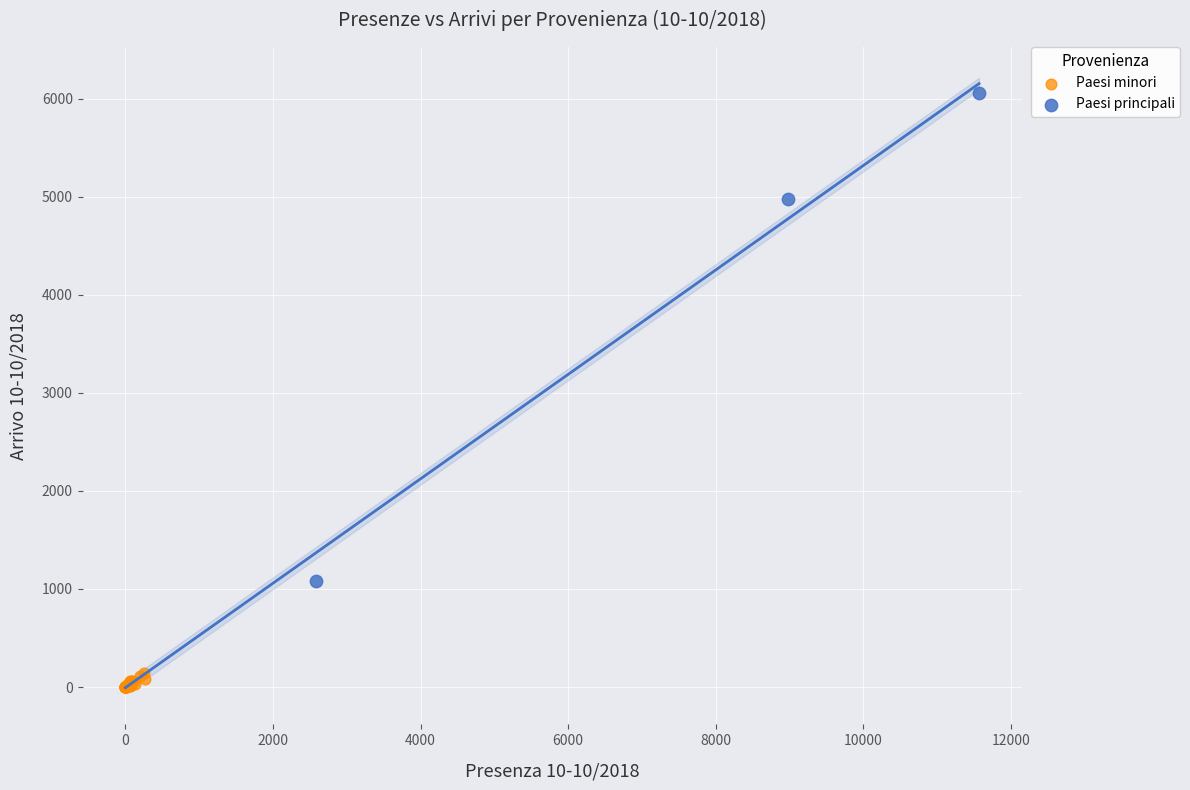

Which series contains the lowest Y value?

Paesi minori